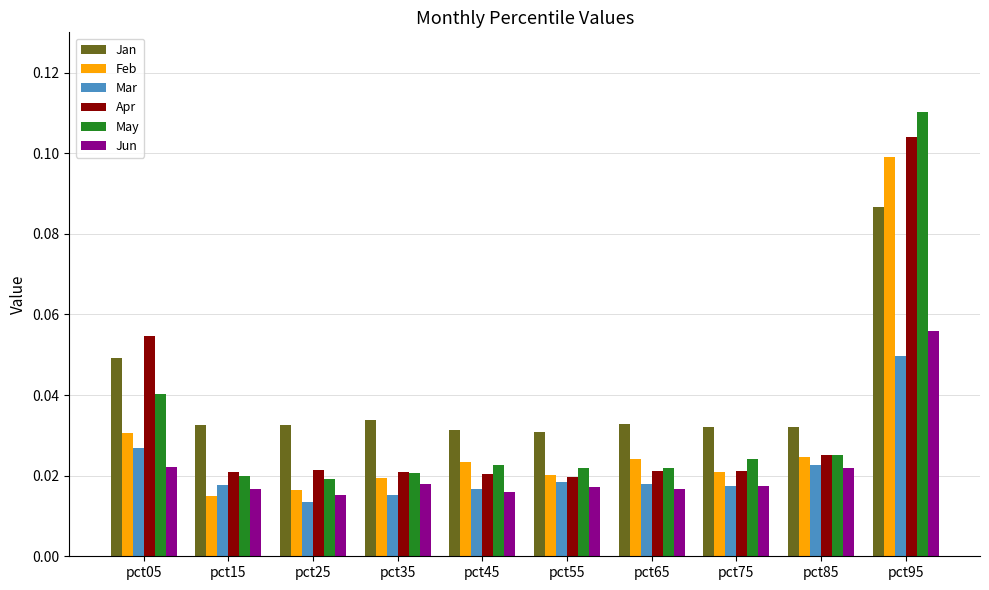

List the series in order of their peak value, highest first.

May, Apr, Feb, Jan, Jun, Mar